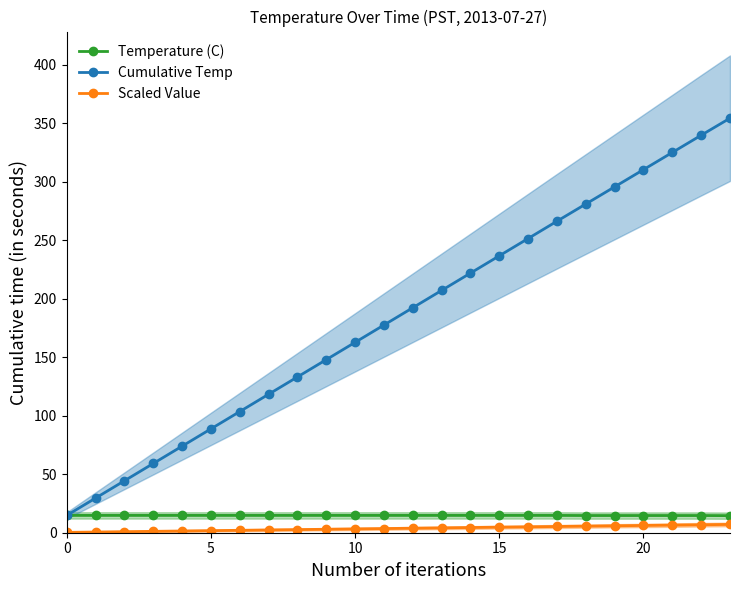

Is the value of Scaled Value at 6 greater than the value of Temperature (C) at 14?

No